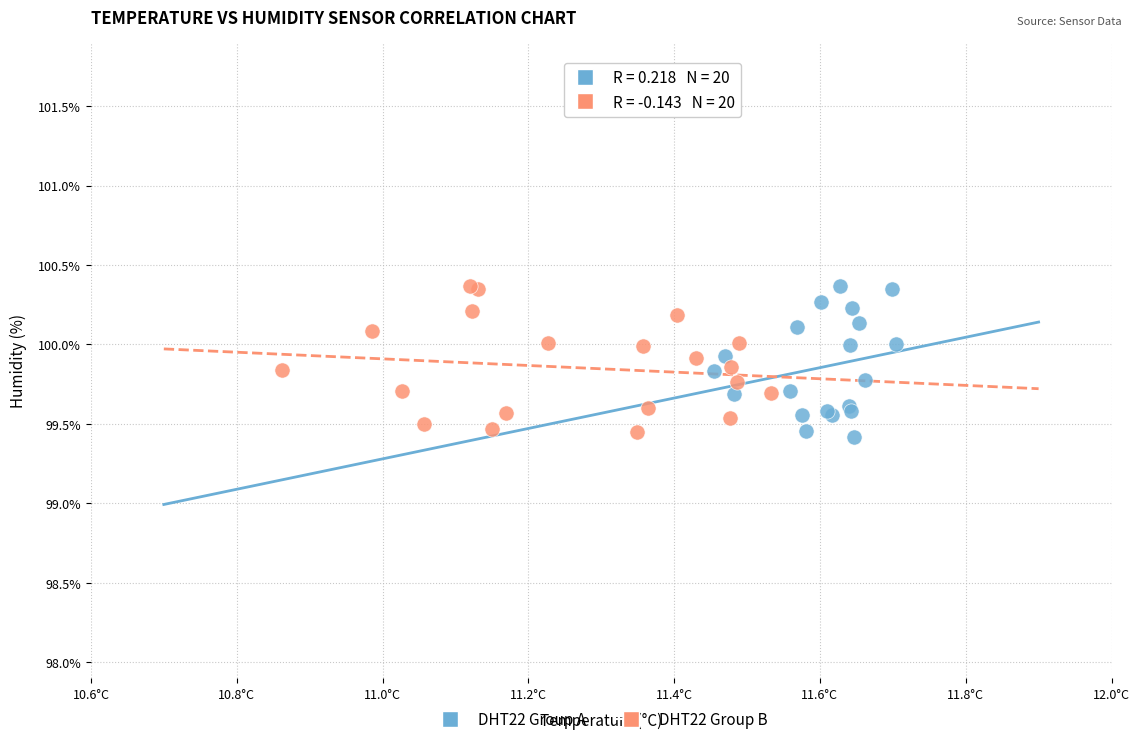

What are all the series names shown in the legend?

DHT22 Group A, DHT22 Group B